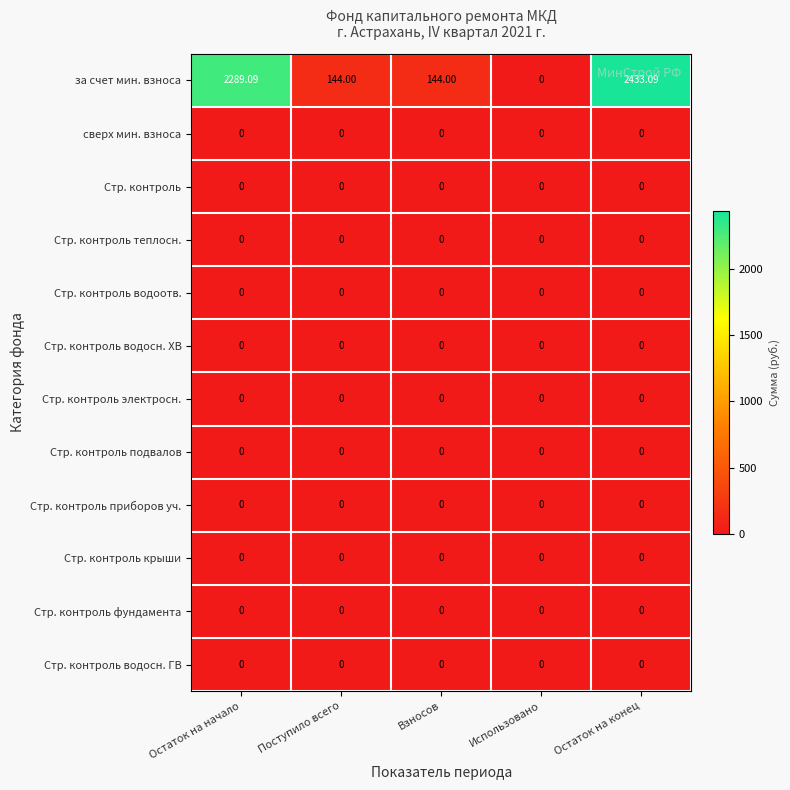

Which series has the largest range (max minus min)?

за счет мин. взноса